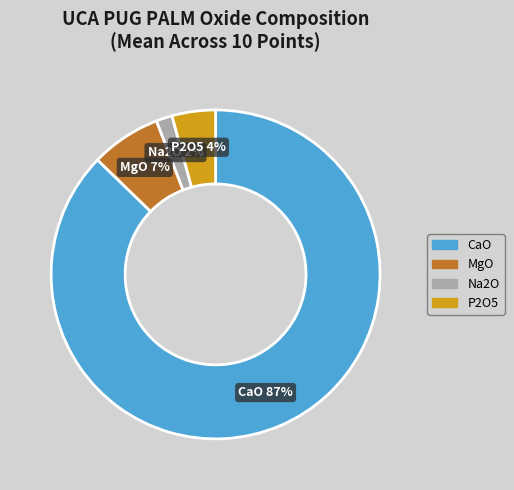

The Na2O slice represents 16% of the pie. True or false?

False